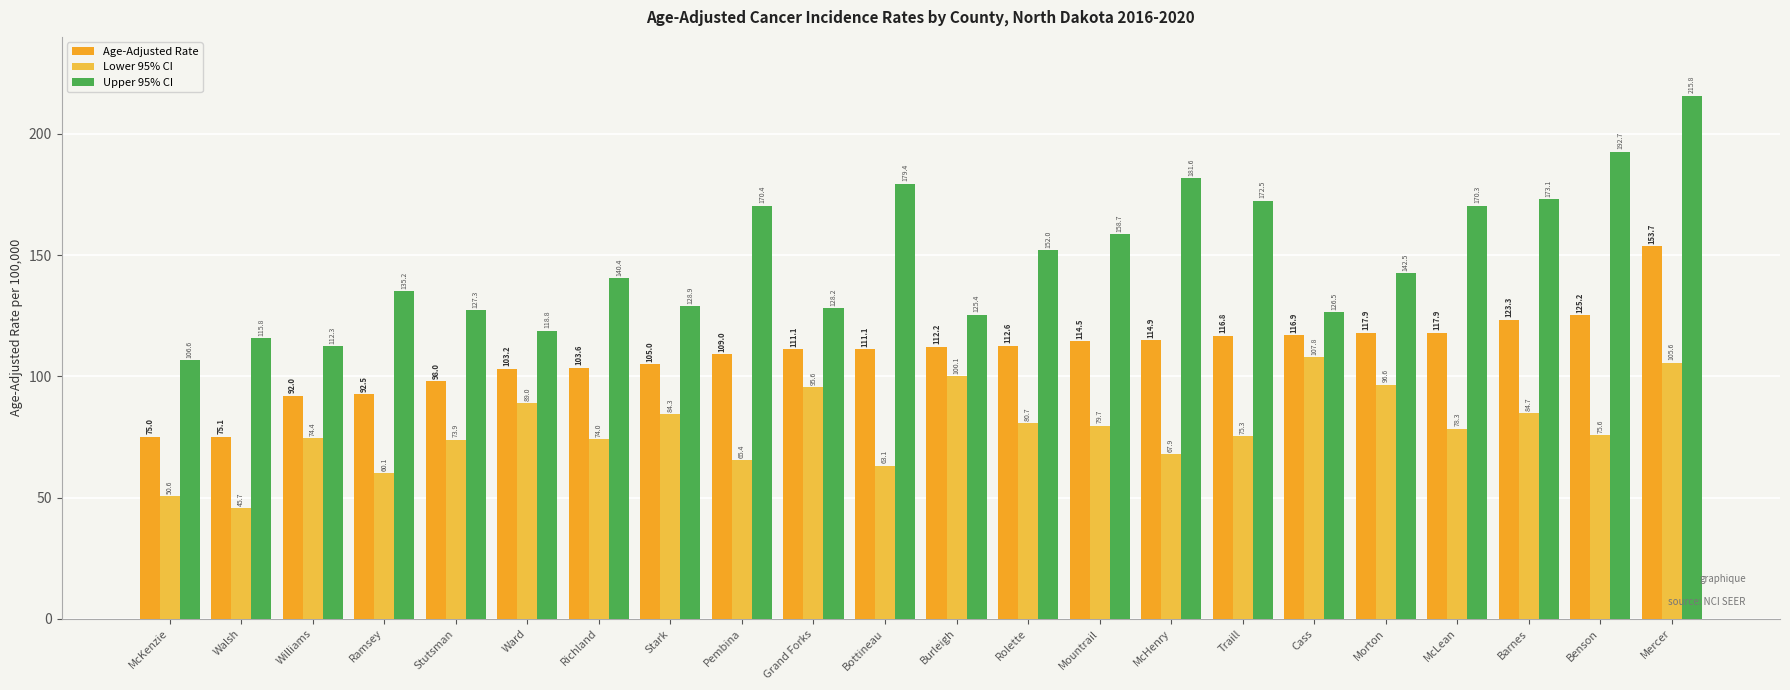

Reading left to right, list all the values displayed in this chart.

Age-Adjusted Rate: 75.0	75.1	92.0	92.5	98.0	103.2	103.6	105.0	109.0	111.1	111.1	112.2	112.6	114.5	114.9	116.8	116.9	117.9	117.9	123.3	125.2	153.7
Lower 95% CI: 50.6	45.7	74.4	60.1	73.9	89.0	74.0	84.3	65.4	95.6	63.1	100.1	80.7	79.7	67.9	75.3	107.8	96.6	78.3	84.7	75.6	105.6
Upper 95% CI: 106.6	115.8	112.3	135.2	127.3	118.8	140.4	128.9	170.4	128.2	179.4	125.4	152.0	158.7	181.6	172.5	126.5	142.5	170.3	173.1	192.7	215.8